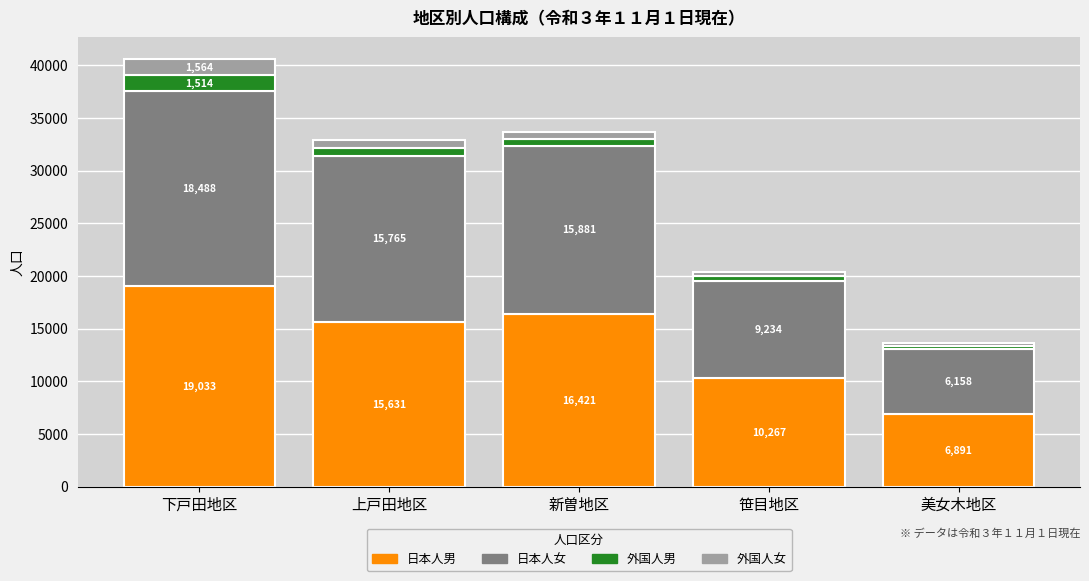

Rank the categories by 日本人男 value from lowest to highest.

美女木地区, 笹目地区, 上戸田地区, 新曽地区, 下戸田地区